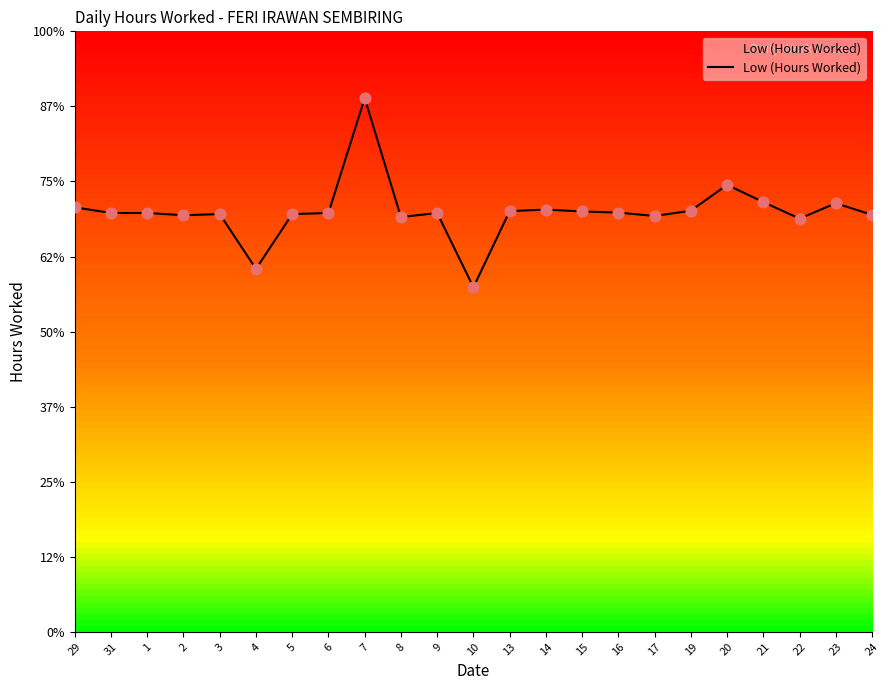

Between 20 and 10, which is larger?

20